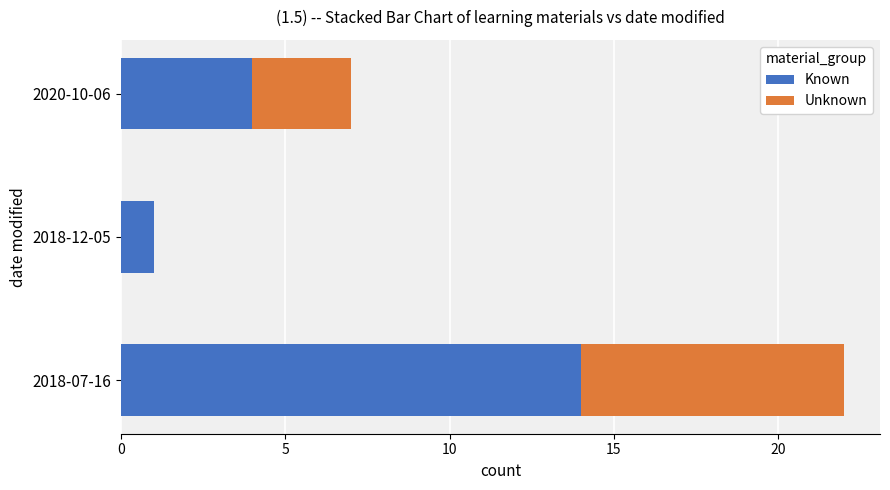

Read the Known value at 2018-07-16.

14